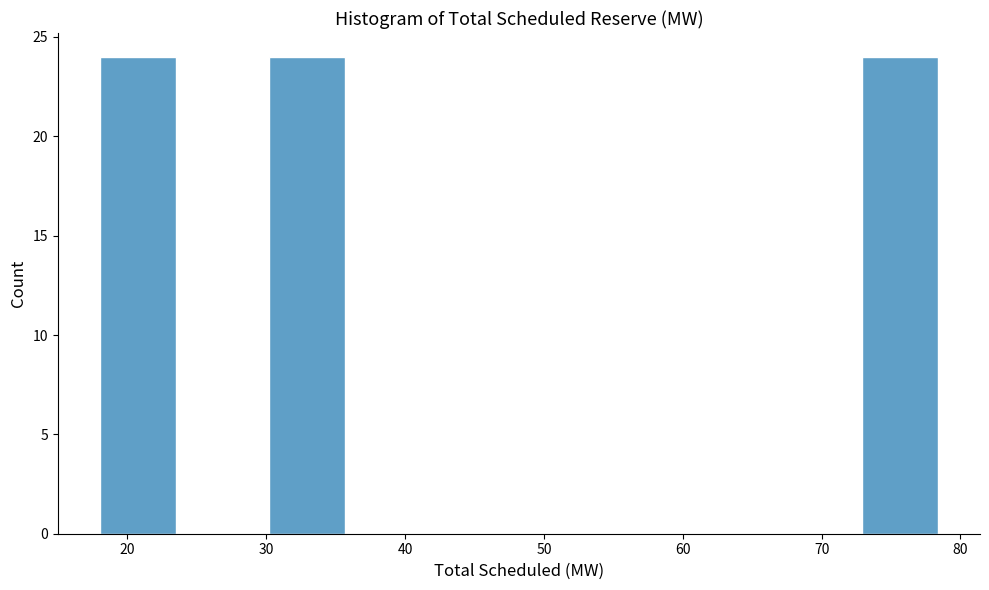

Reading left to right, list every bar in this chart as the range it spans on the x-axis followed by its height. Neither the bar edges nor the heights are printed on the chart, so give them approximately, as read against the axes.

18.0 to 24.1: 24
24.1 to 30.2: 0
30.2 to 36.3: 24
36.3 to 42.4: 0
42.4 to 48.5: 0
48.5 to 54.6: 0
54.6 to 60.7: 0
60.7 to 66.8: 0
66.8 to 72.9: 0
72.9 to 79.0: 24